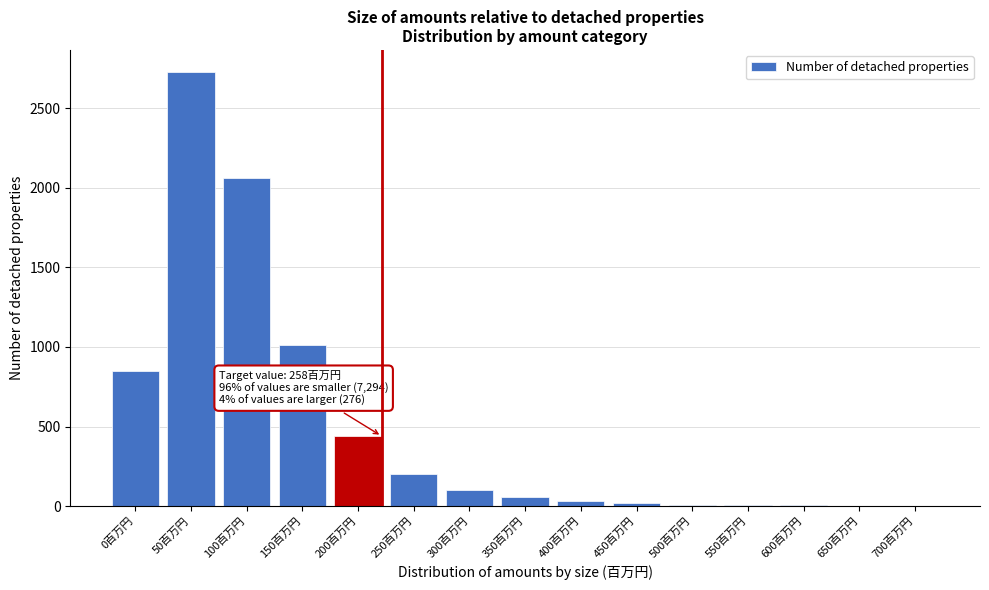

Which has a higher value, 150百万円 or 50百万円?

50百万円